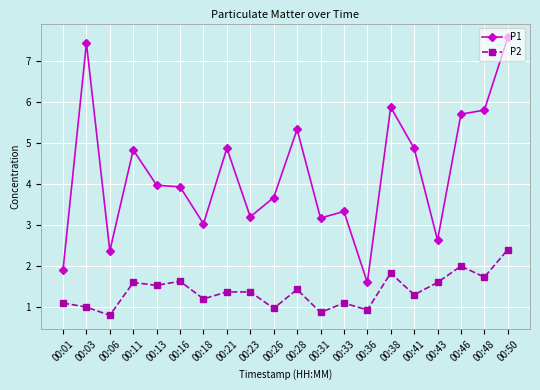

In P2, how many points are lower than both neighbors (excluding endpoints)?

8